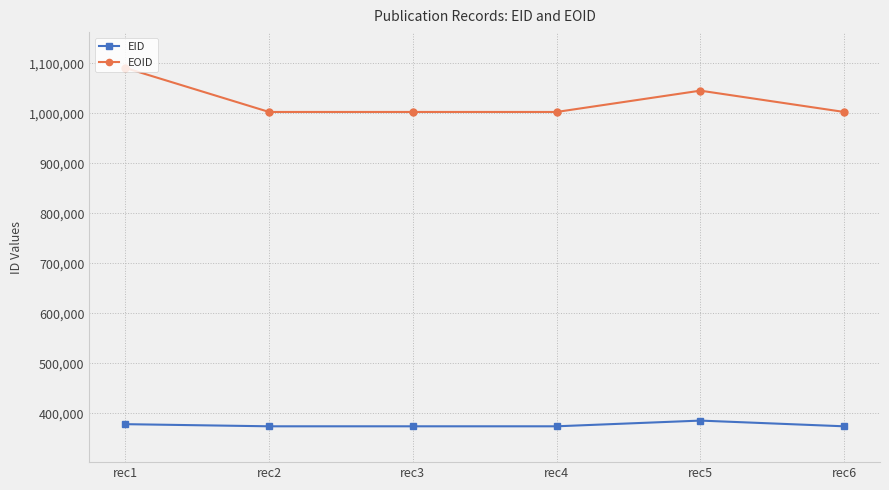

At how many categories does at least one series exceed 971564?

6